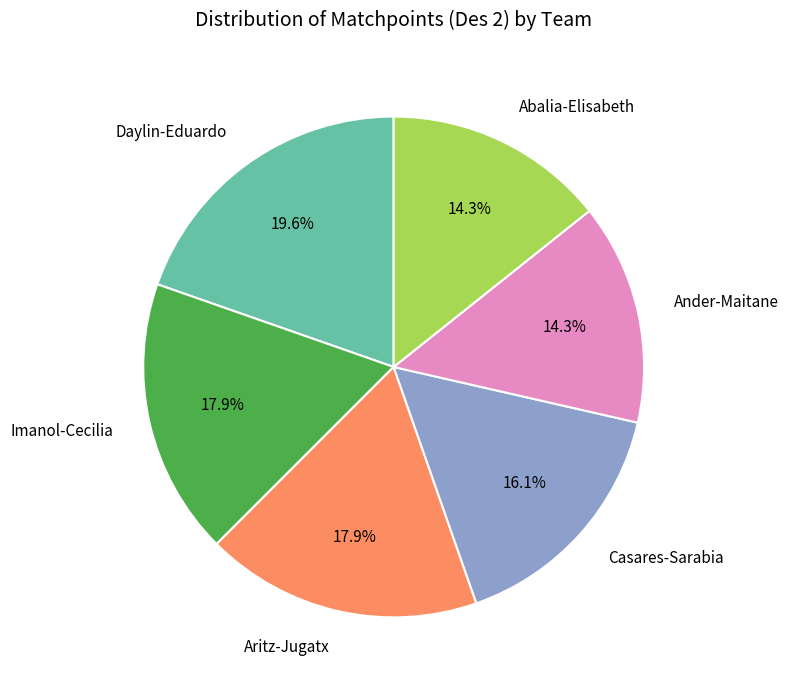

To the nearest percent, what is the difference between the largest and smallest slice percentages?

5%